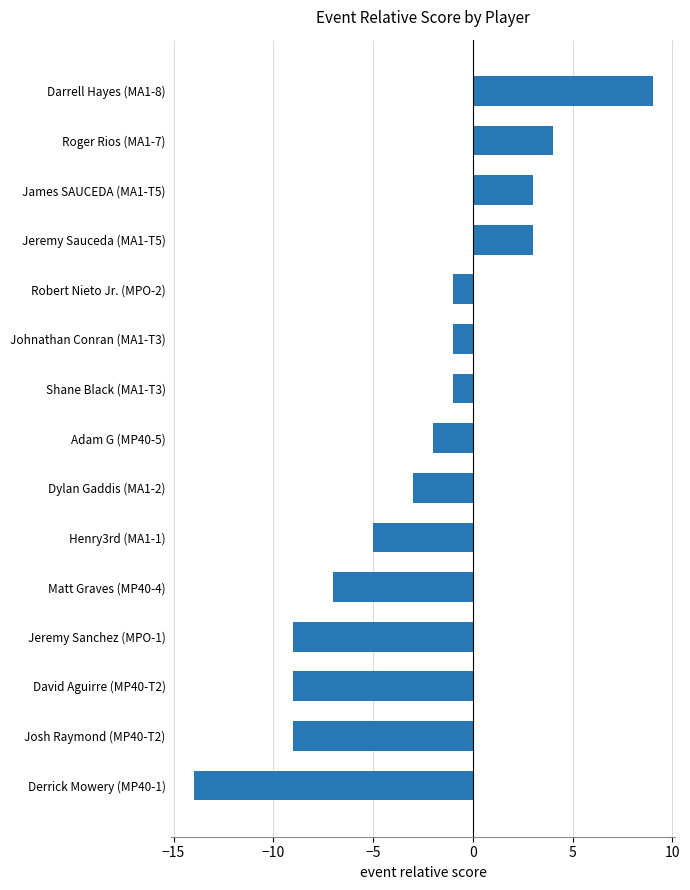

What is the average value?

-3